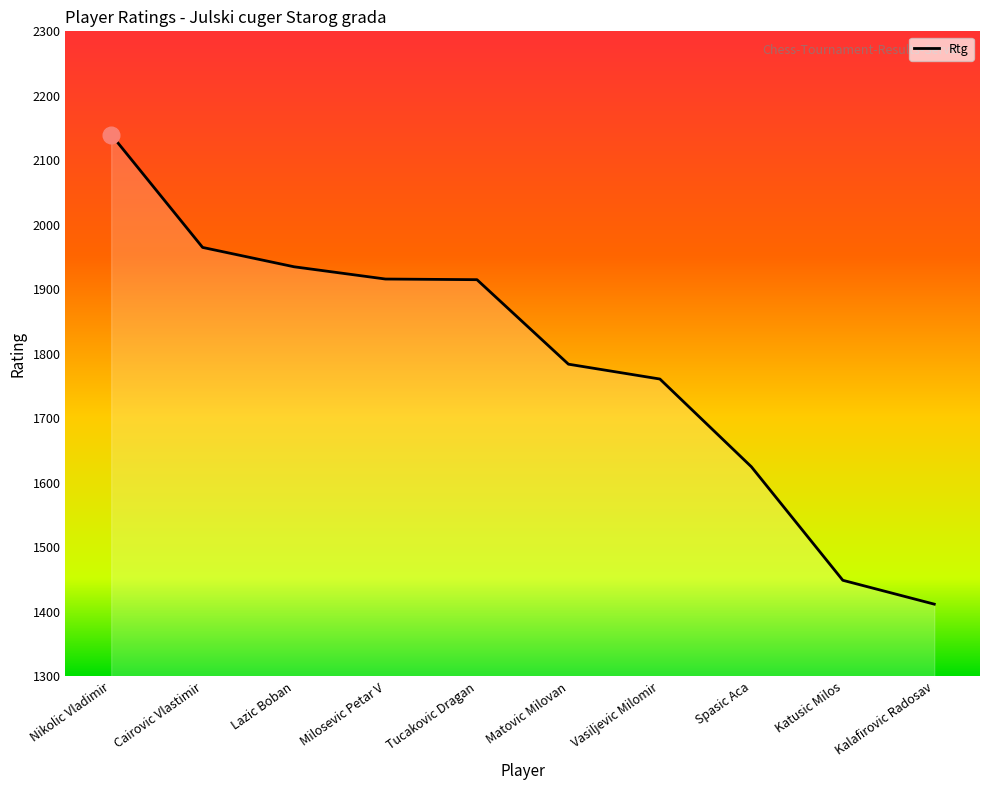

The chart shows a value of 1100 at Milosevic Petar V. True or false?

False